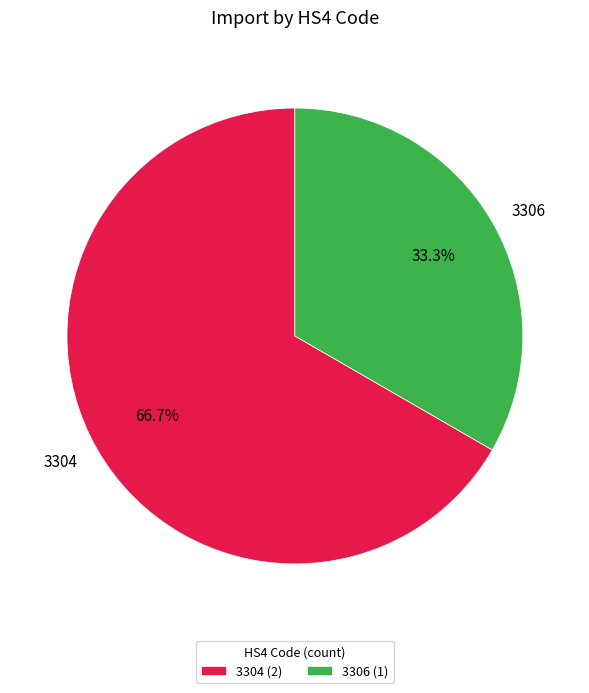

Is there any slice that represents more than half of the pie?

Yes